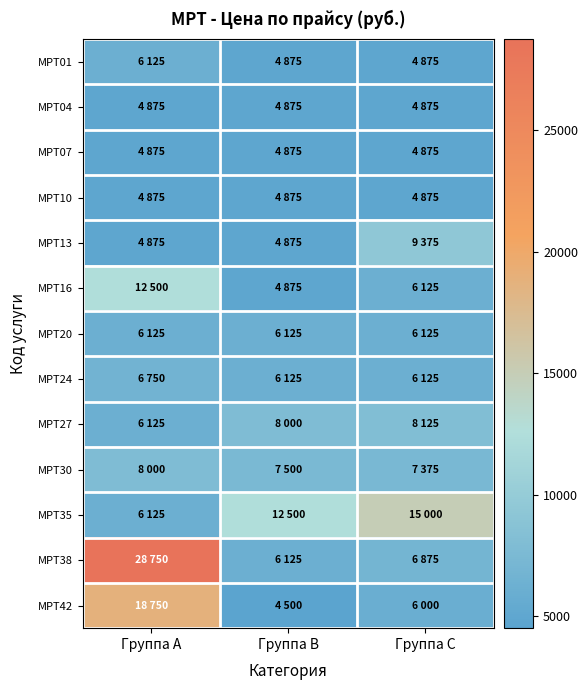

At which category is the sum across all series the highest?

Группа A